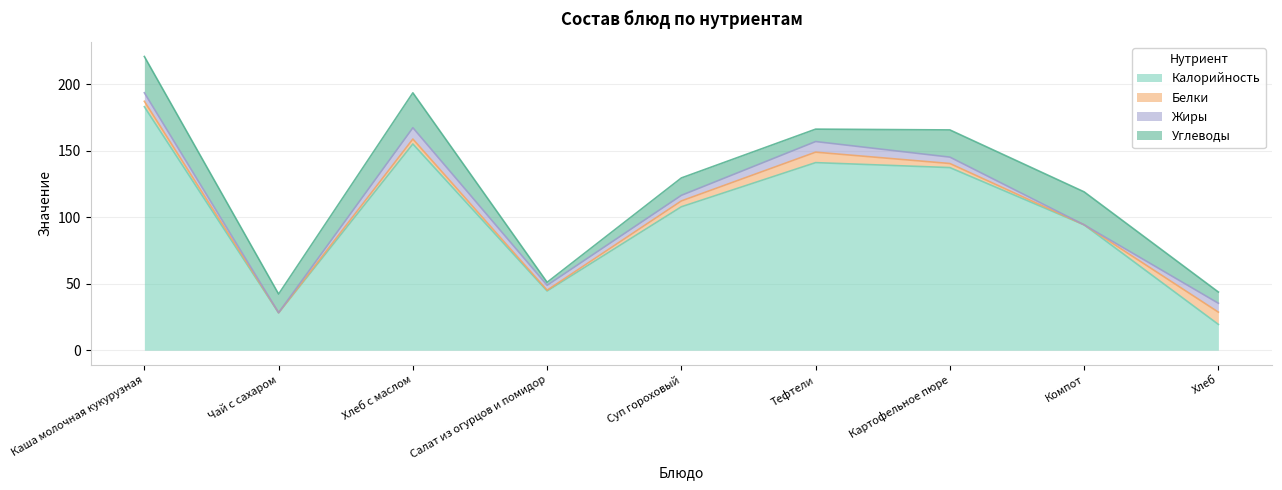

Where is the first local maximum for Жиры?

Хлеб с маслом